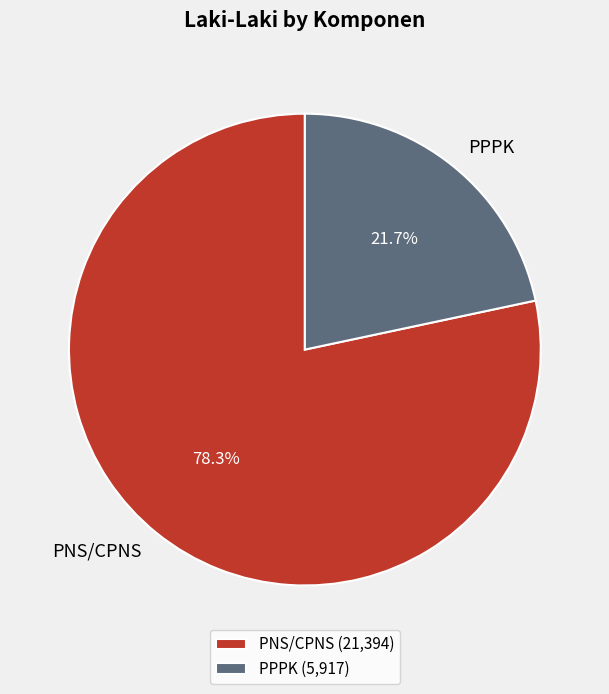

The PPPK slice represents 22% of the pie. True or false?

True